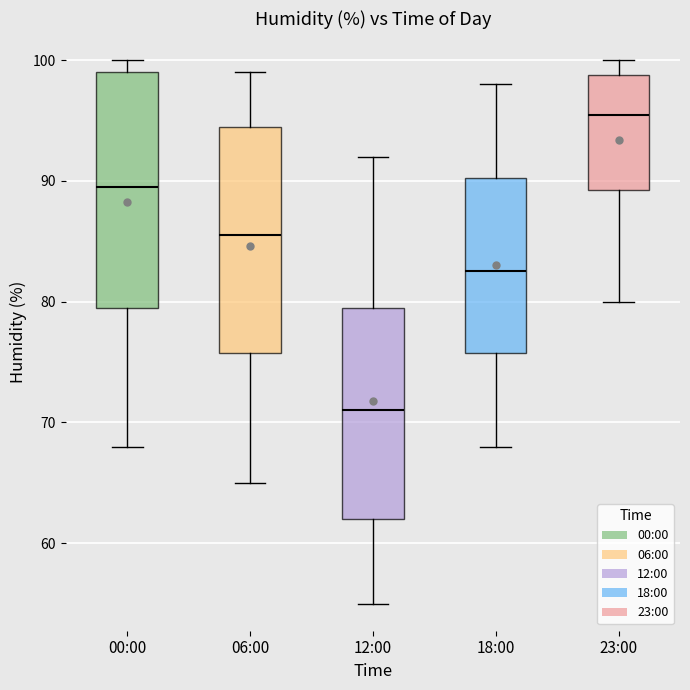

Reading left to right, transcribe this box plot: for each box, give where its median line is, the range the box spans, and where its two whiskers end, as read against the y-axis. The values are not printed on the chart, so give them approximately, as read against the axis.

00:00: median 90, box 80 to 99, whiskers 68 to 100
06:00: median 86, box 76 to 95, whiskers 65 to 99
12:00: median 71, box 62 to 80, whiskers 55 to 92
18:00: median 83, box 76 to 90, whiskers 68 to 98
23:00: median 96, box 89 to 99, whiskers 80 to 100